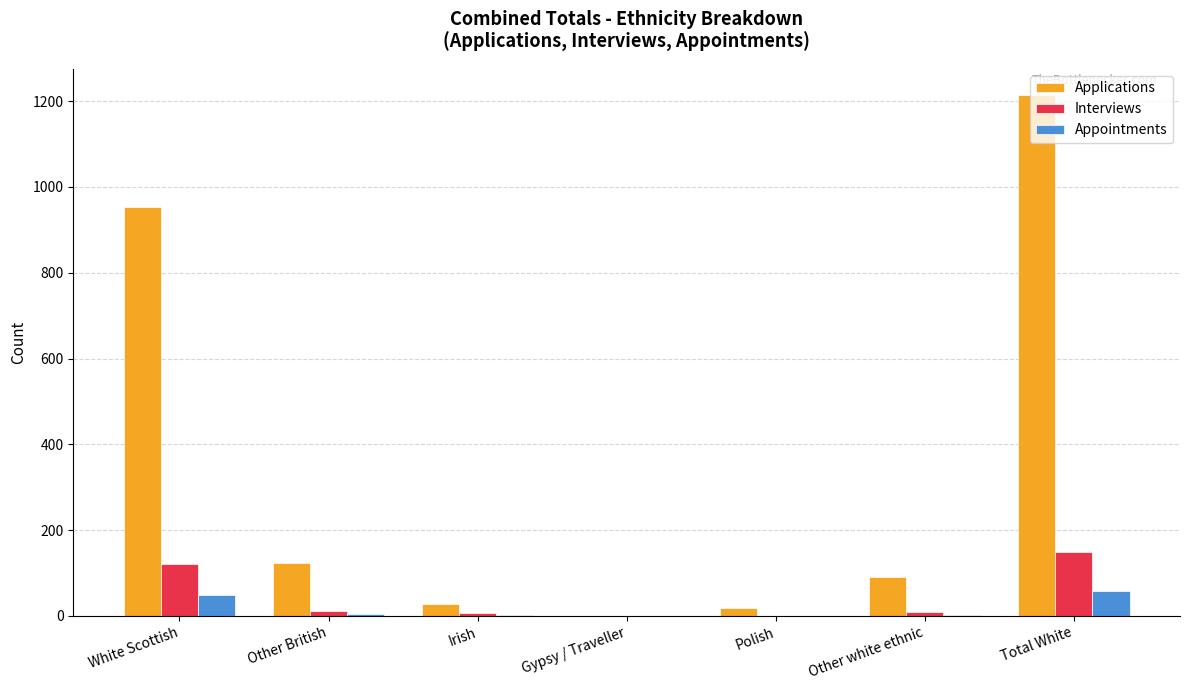

At which category is the sum across all series the highest?

Total White